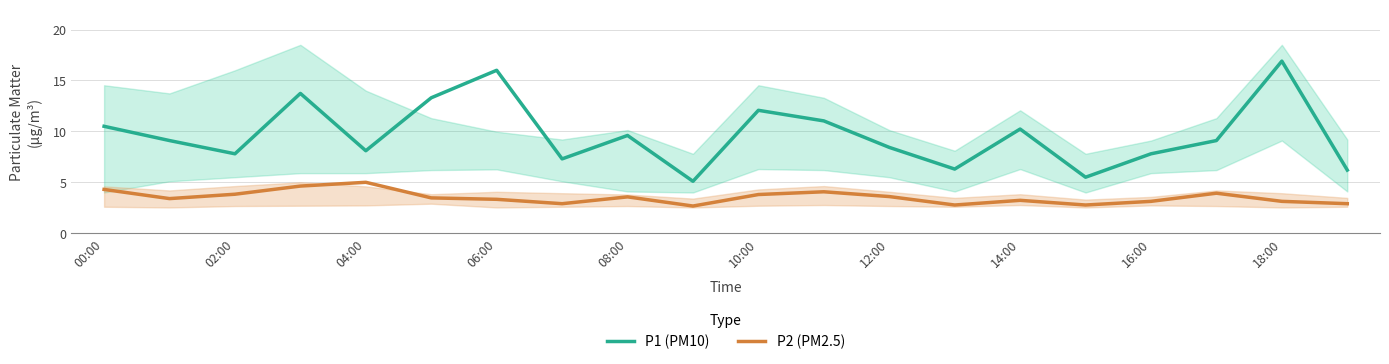

The value of P2 (PM2.5) at 19 is 2.9. True or false?

True